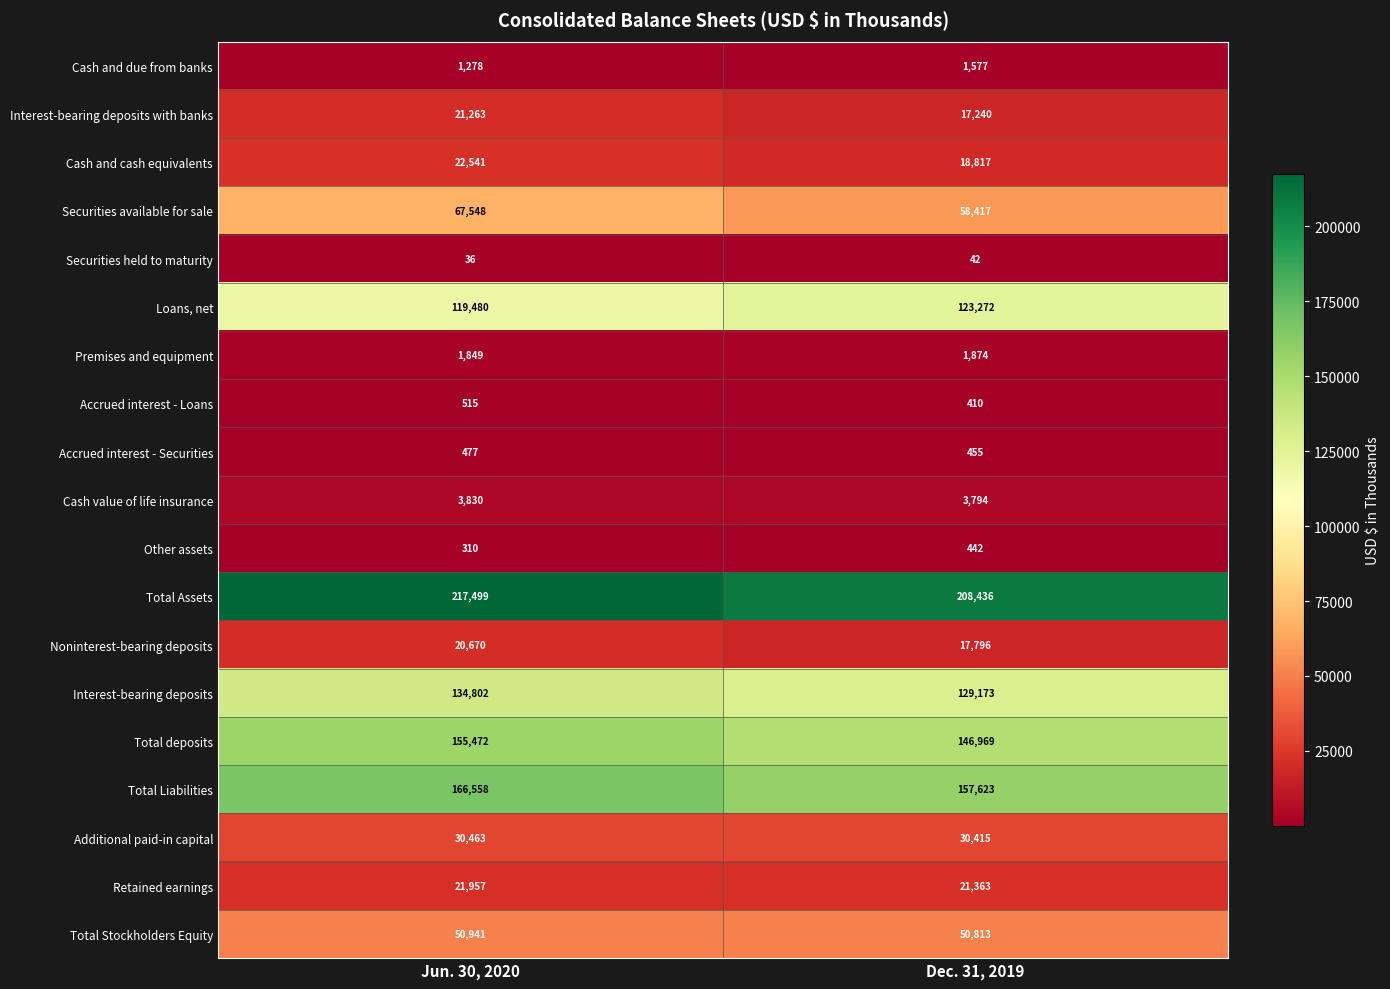

At which label does Cash and due from banks reach its minimum?

Jun. 30, 2020